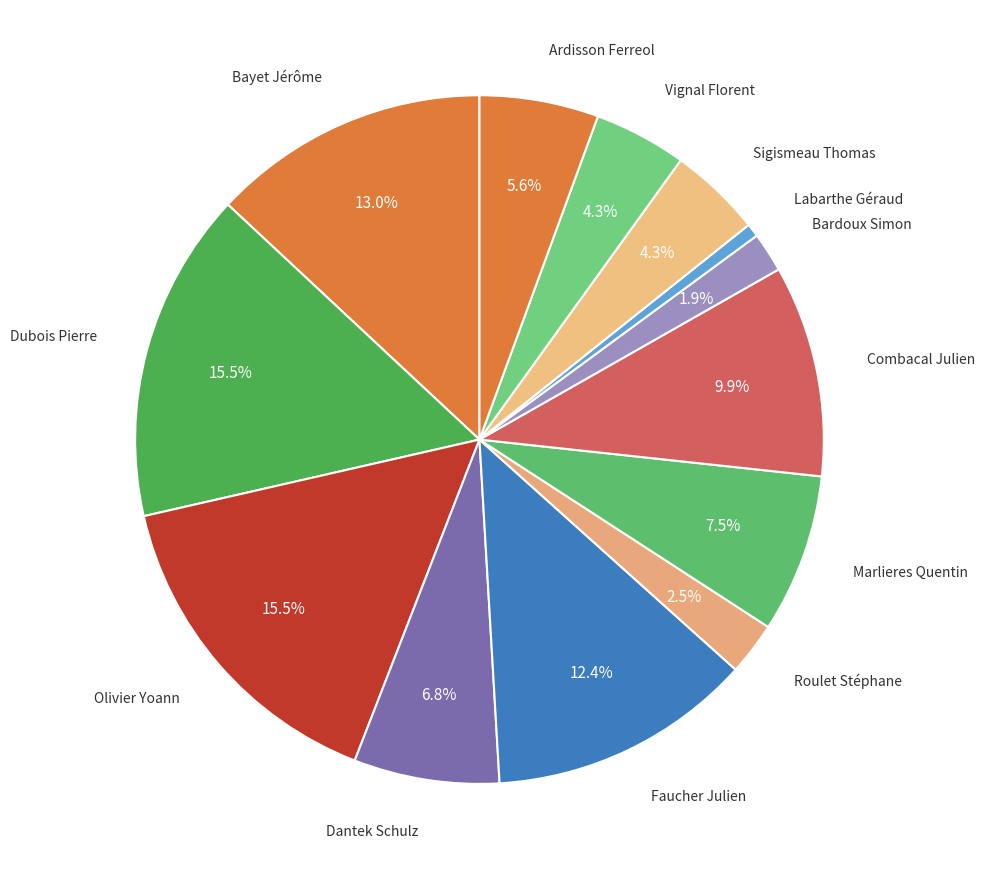

Does any single category account for the majority?

No